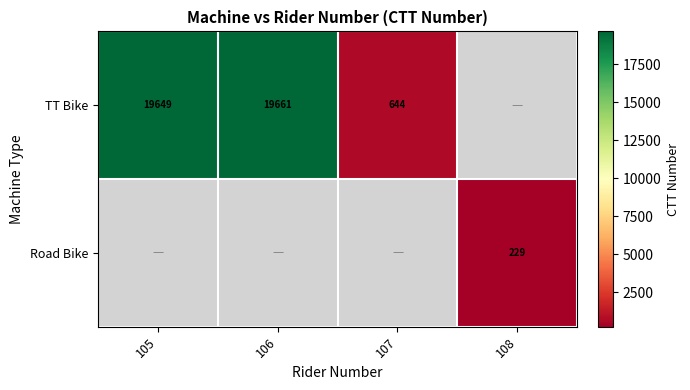

The TT Bike series shows 19649 at 105. True or false?

True